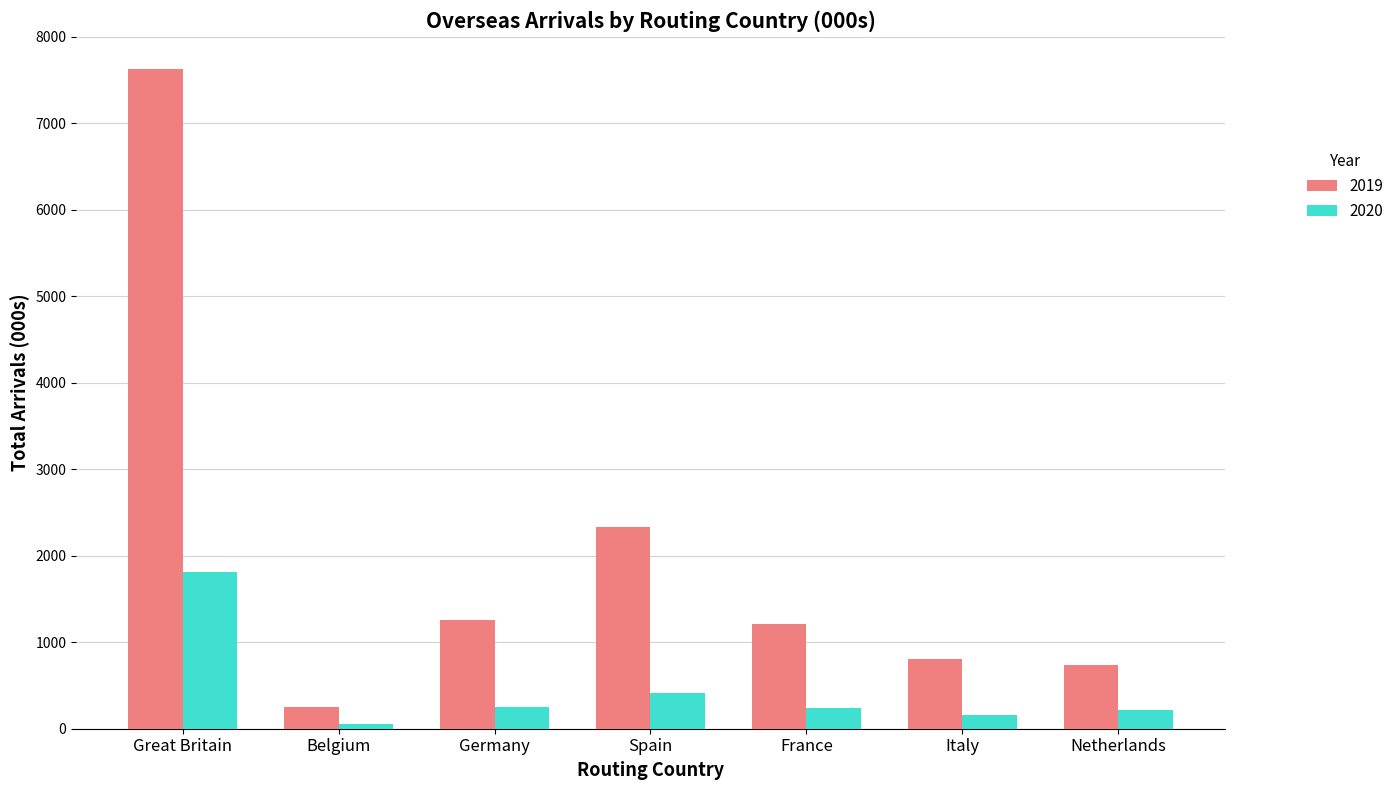

Where is 2020 nearest to the value 934?

Spain